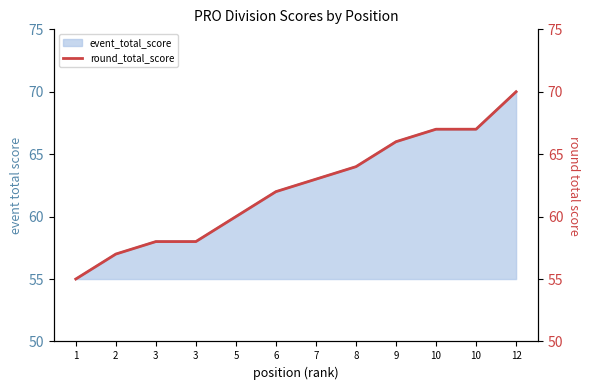

The value at 3 is 58. True or false?

True